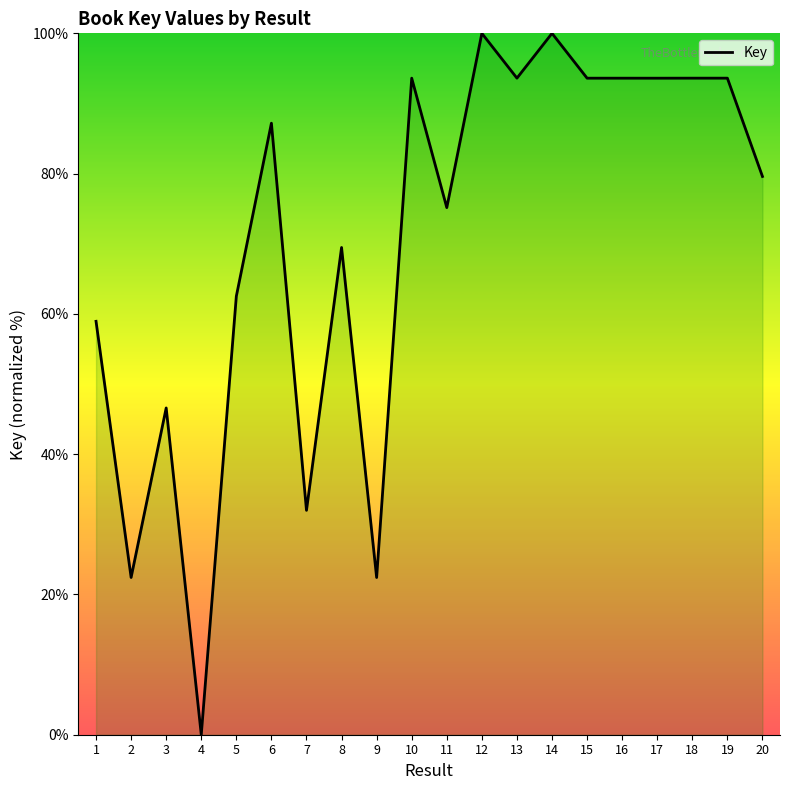

The chart shows a value of 34.8 at 18. True or false?

False